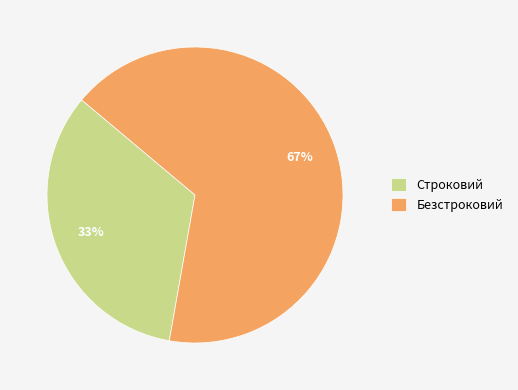

To the nearest percent, what is the average slice percentage?

50%